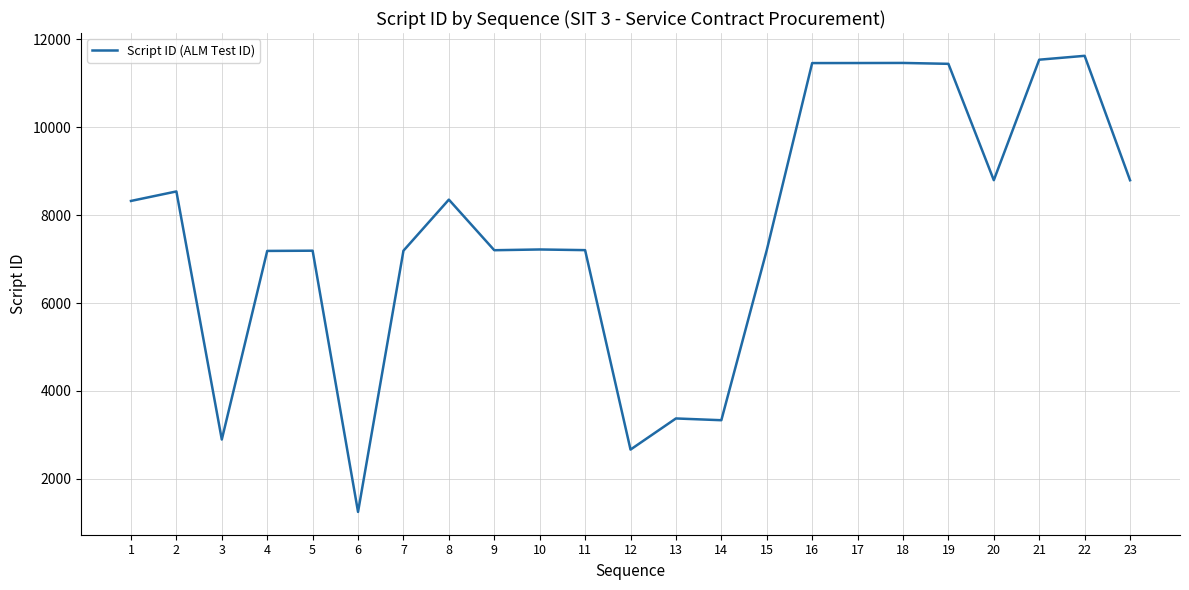

Does the chart have visible grid lines?

Yes